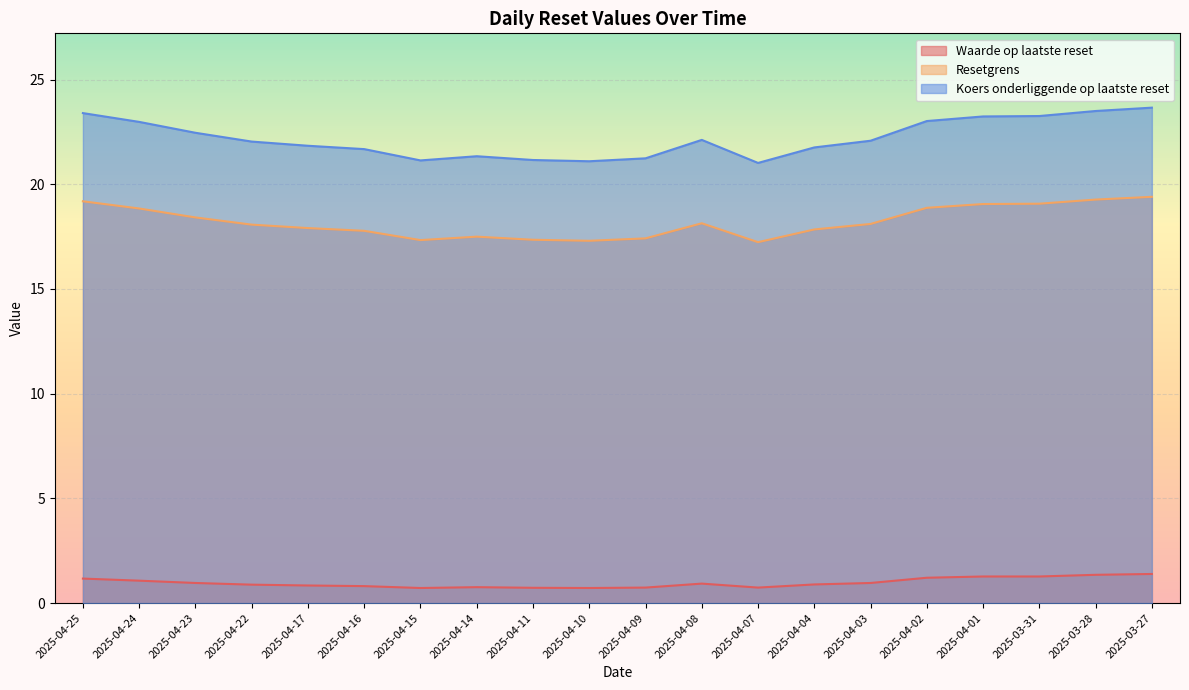

True or false: Koers onderliggende op laatste reset has a value of 32.8 at 2025-04-08.

False